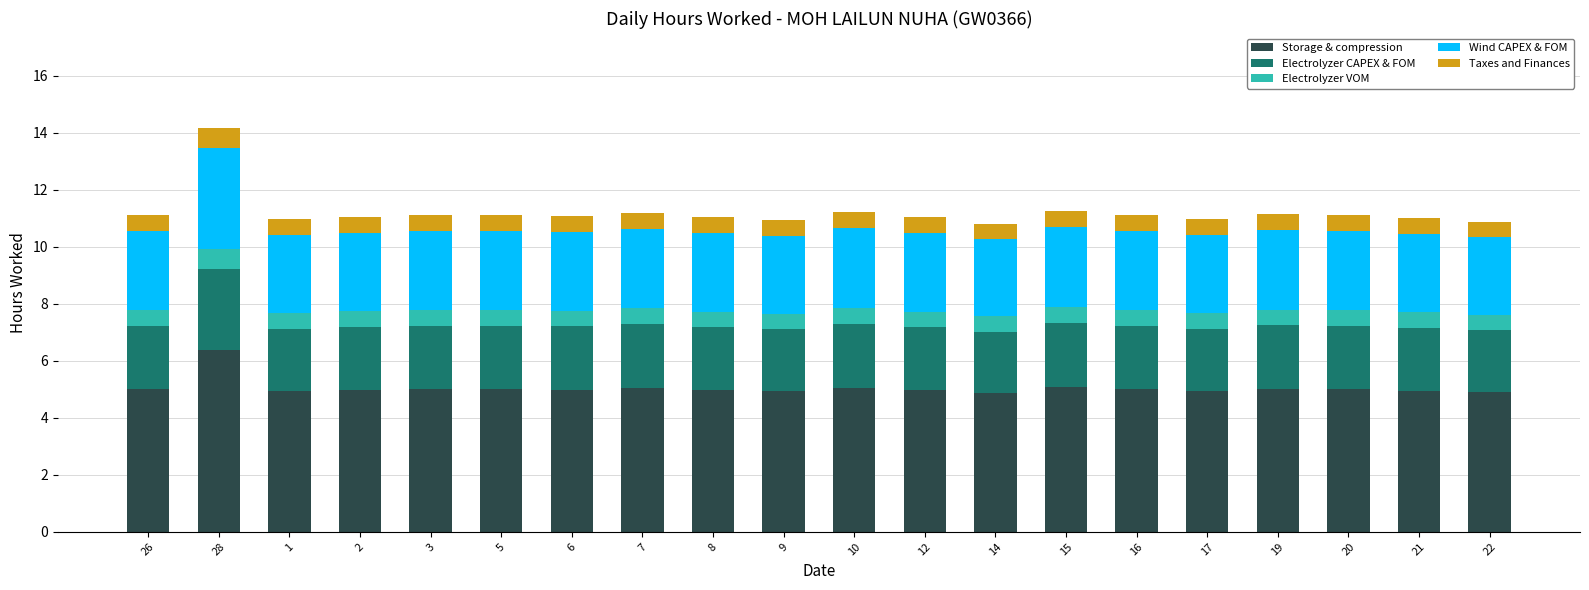

What are all the series names shown in the legend?

Storage & compression, Electrolyzer CAPEX & FOM, Electrolyzer VOM, Wind CAPEX & FOM, Taxes and Finances